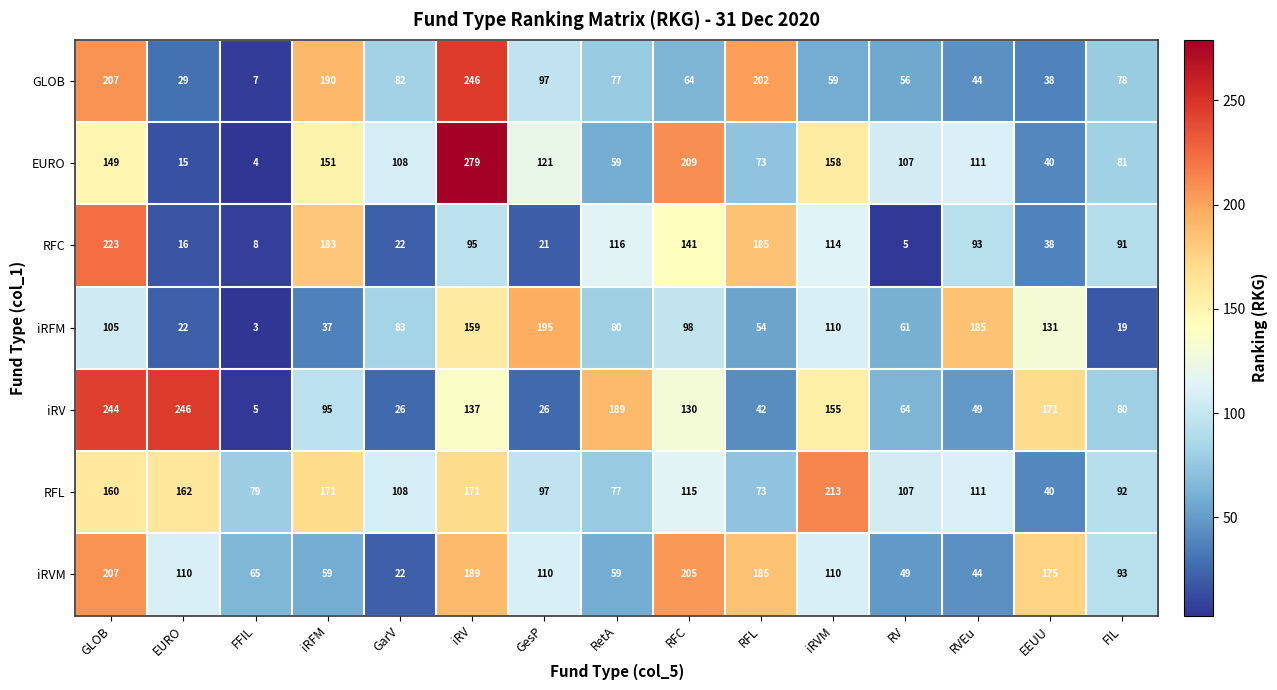

At how many categories does at least one series exceed 243?

3